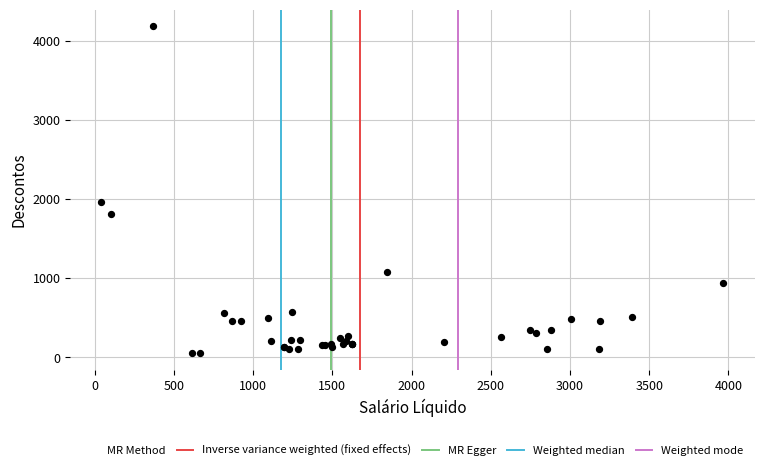

What Y value in the scatter plot is closest to 2117?

1962.4